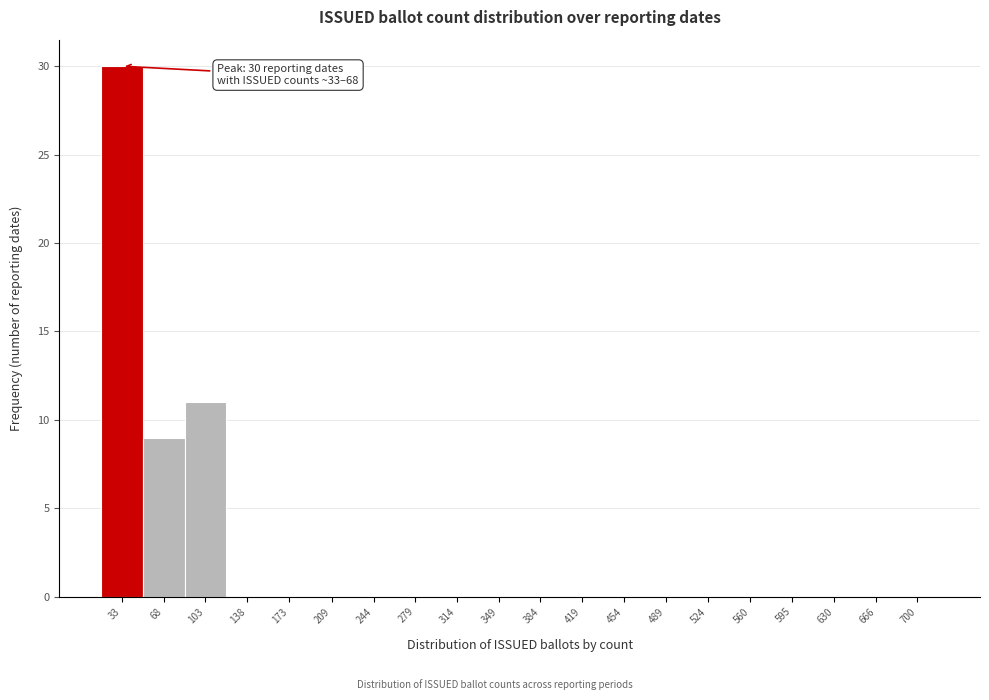

Reading right to left, what are all the values shown in this chart?

700=0	666=0	630=0	595=0	560=0	524=0	489=0	454=0	419=0	384=0	349=0	314=0	279=0	244=0	209=0	173=0	138=0	103=11	68=9	33=30